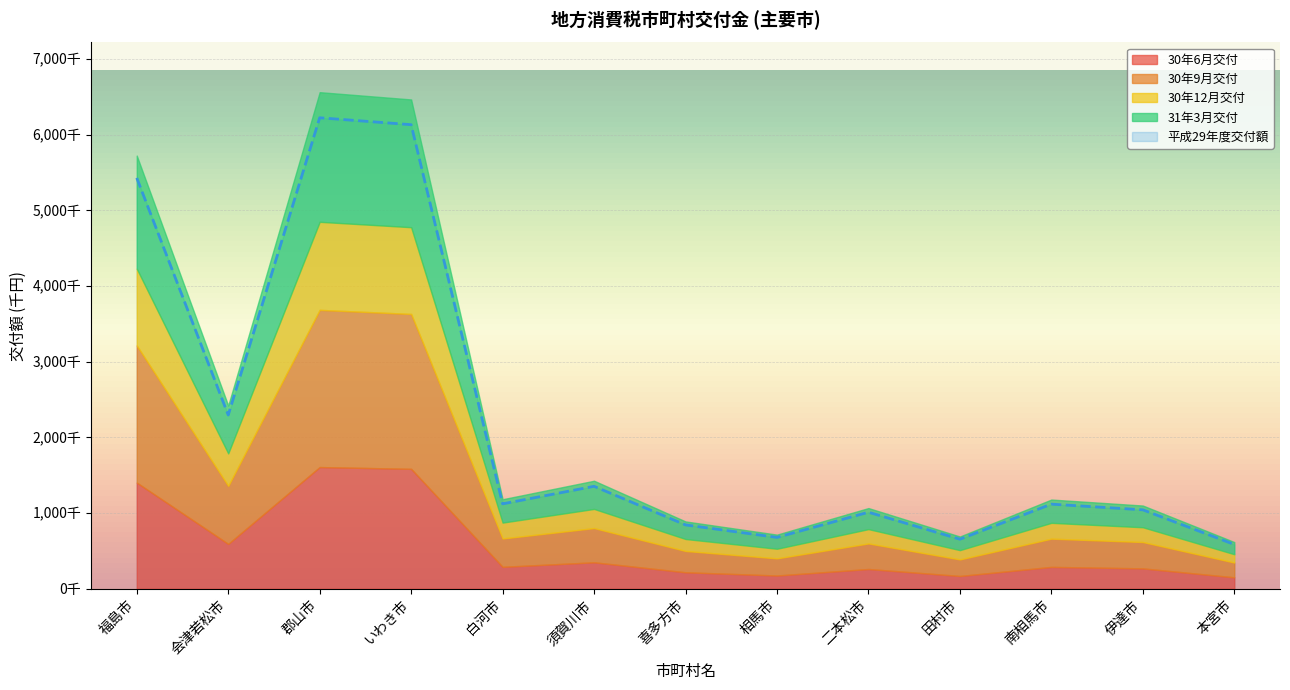

In 平成29年度交付額, how many points are lower than both neighbors (excluding endpoints)?

4